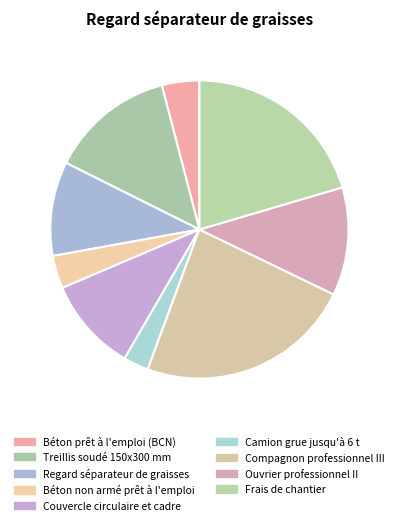

To the nearest percent, what percentage of the pie is Ouvrier professionnel II?

12%